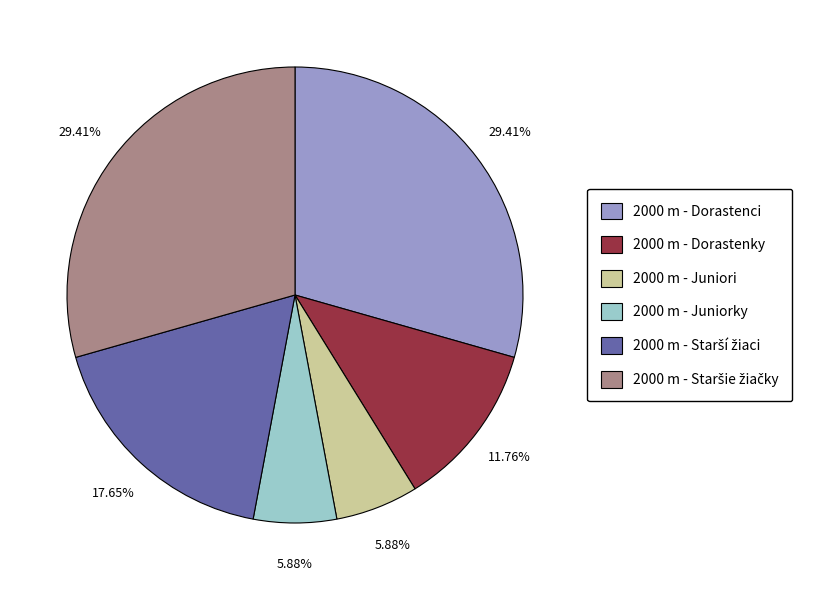

Does any single category account for the majority?

No